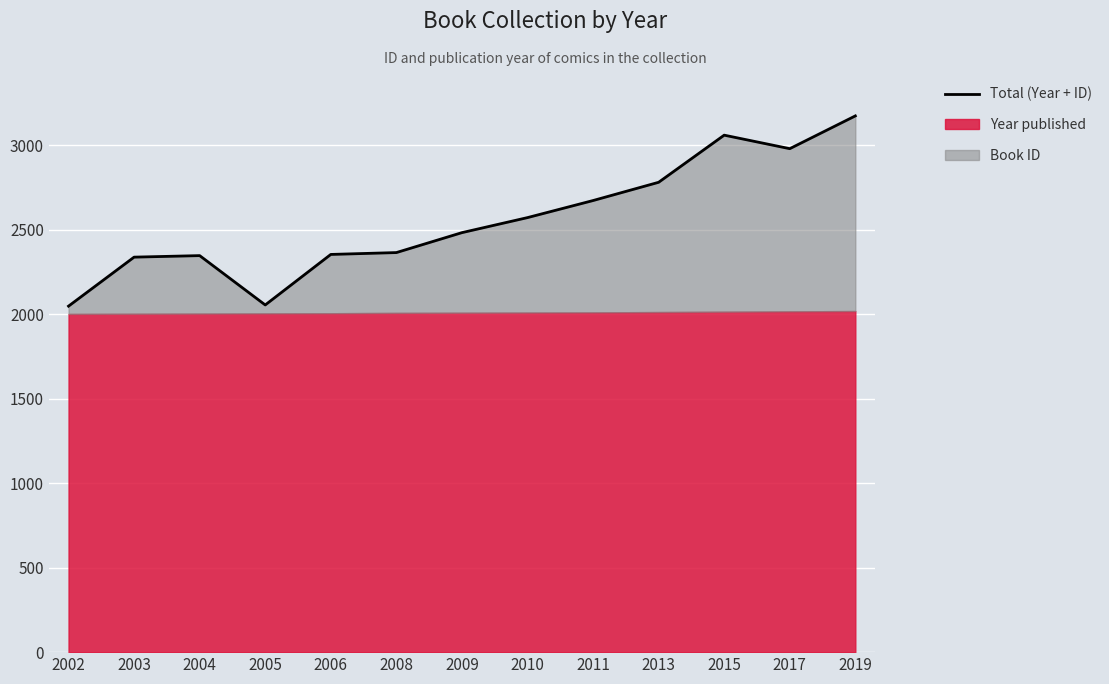

What is the value of the 4th point from the left?

2055